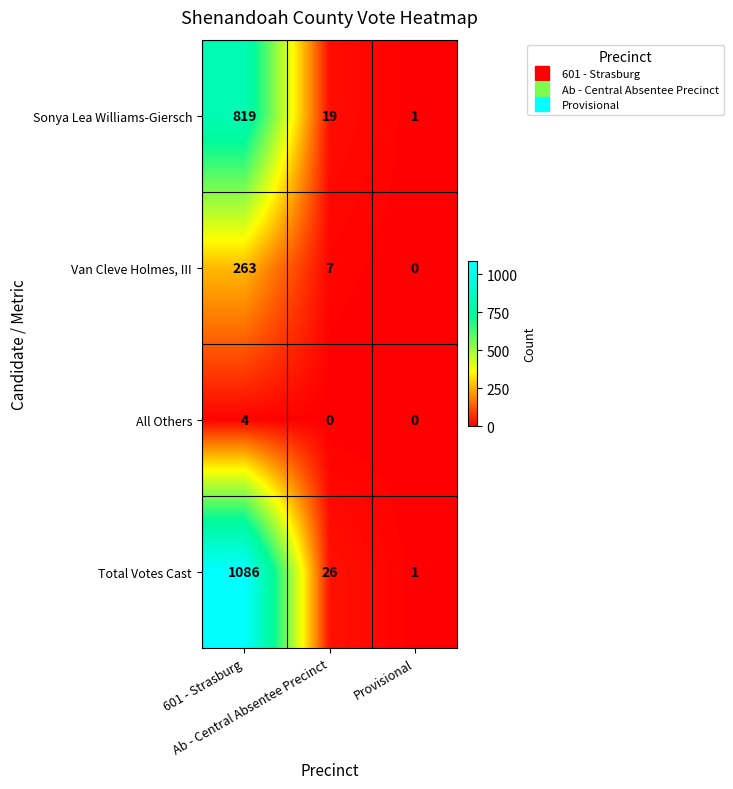

How many data points in Van Cleve Holmes, III are less than 7?

1